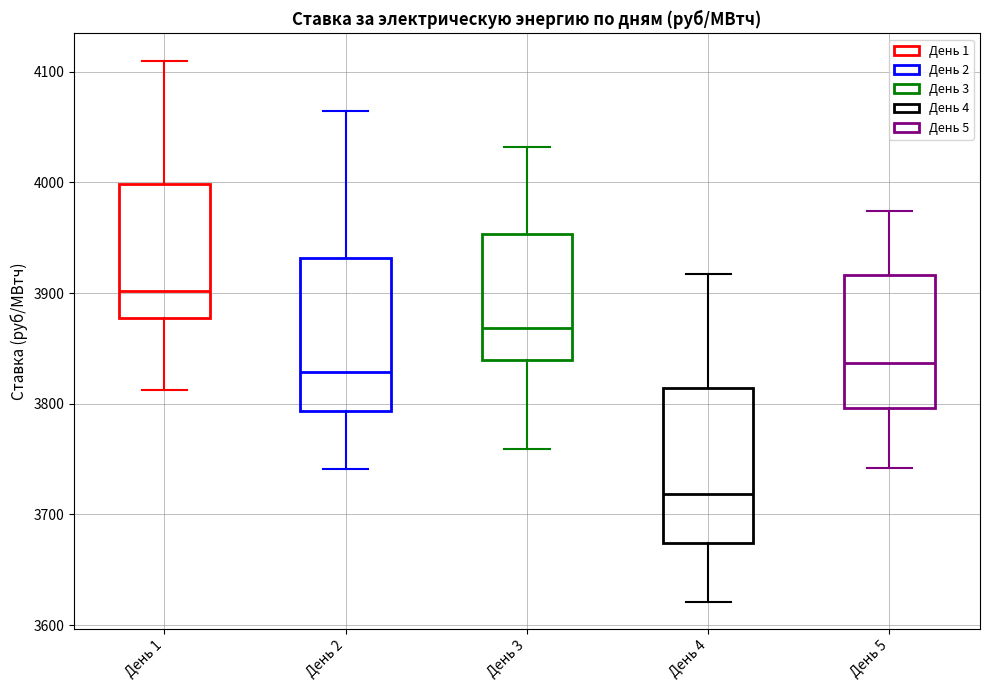

Which box has the lowest median line?

День 4